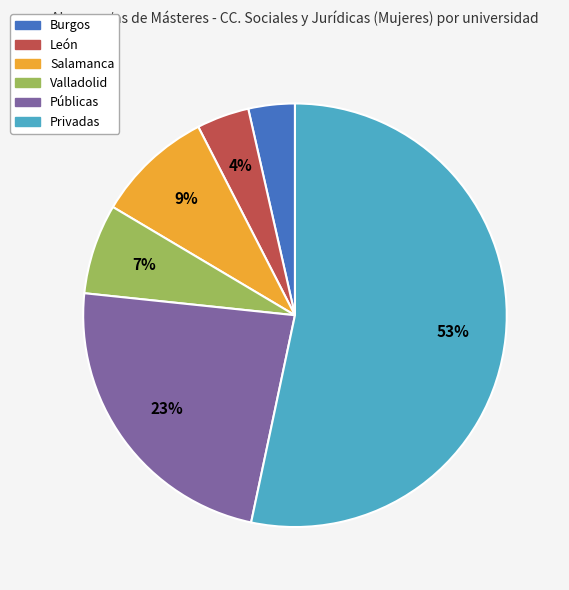

To the nearest percent, what is the average slice percentage?

17%